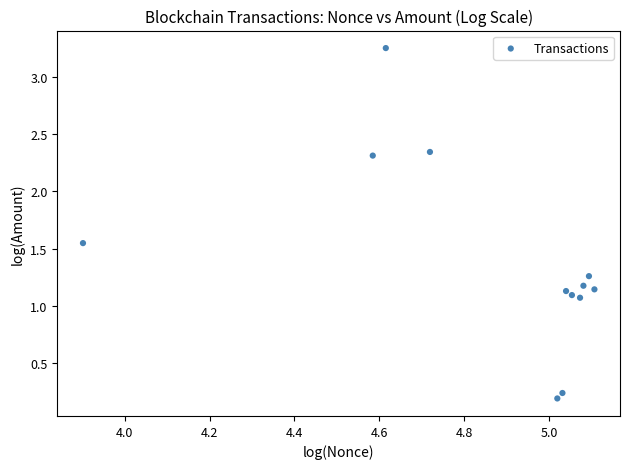

What is the average X value?

4.9